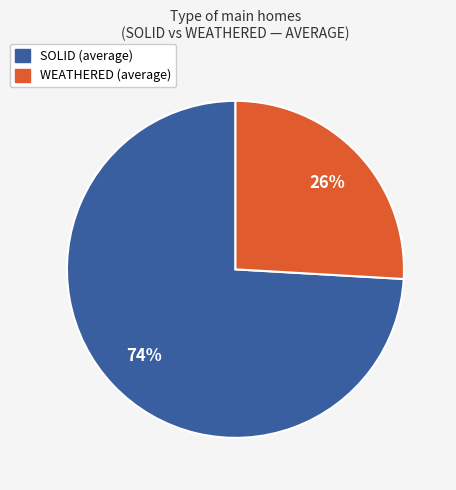

To the nearest percent, what portion does SOLID represent?

74%